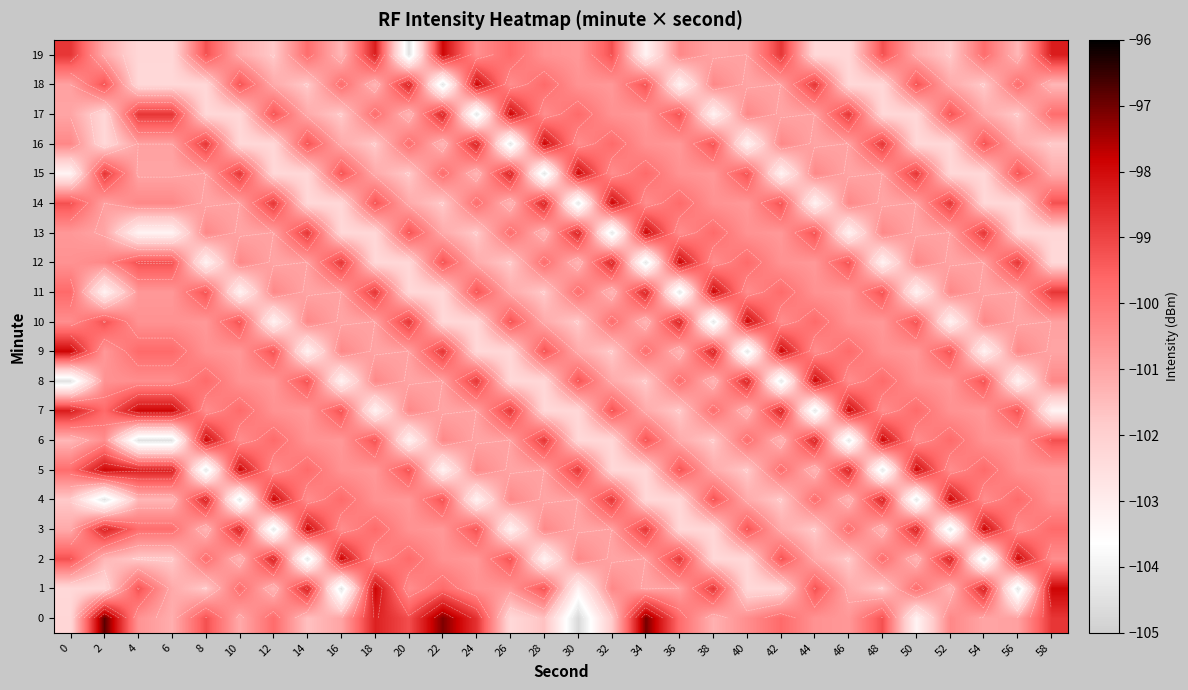

True or false: 7 has a value of -155.6 at 0.

False